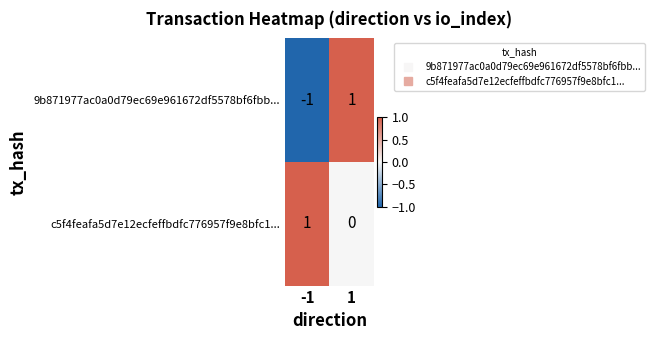

What is the total value across all series at 1?

1